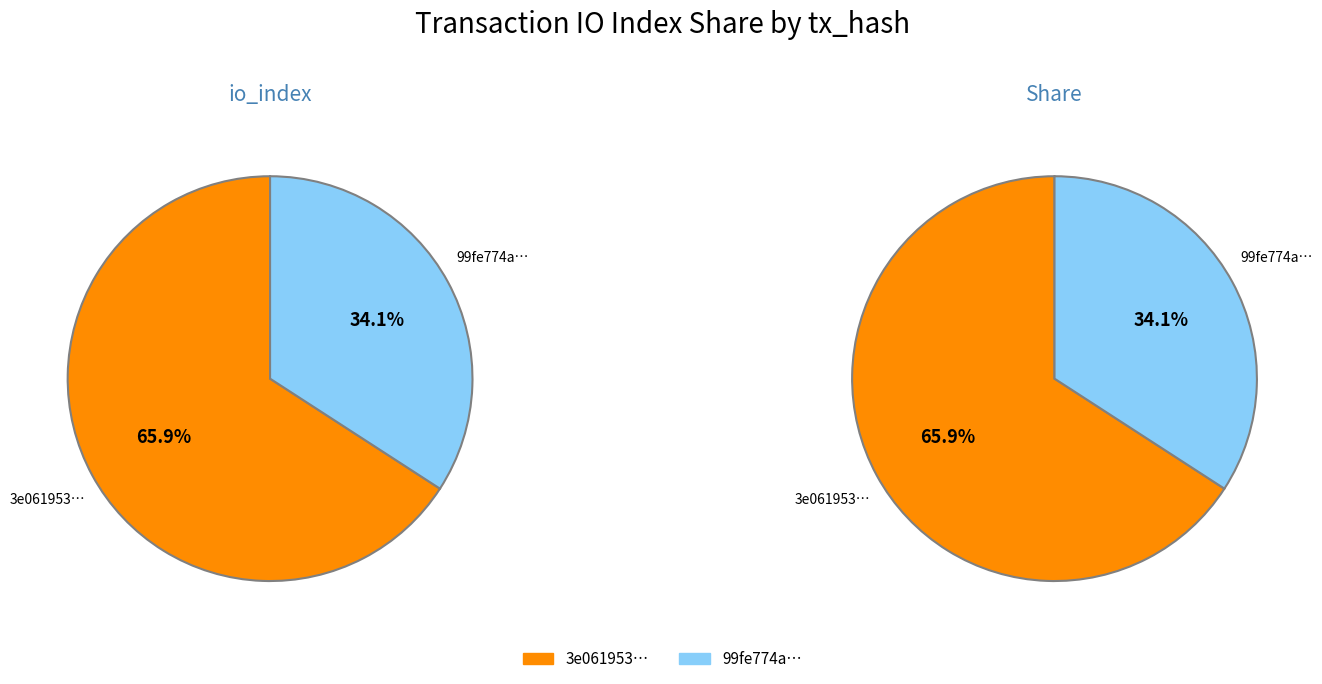

To the nearest percent, what is the average slice percentage?

50%